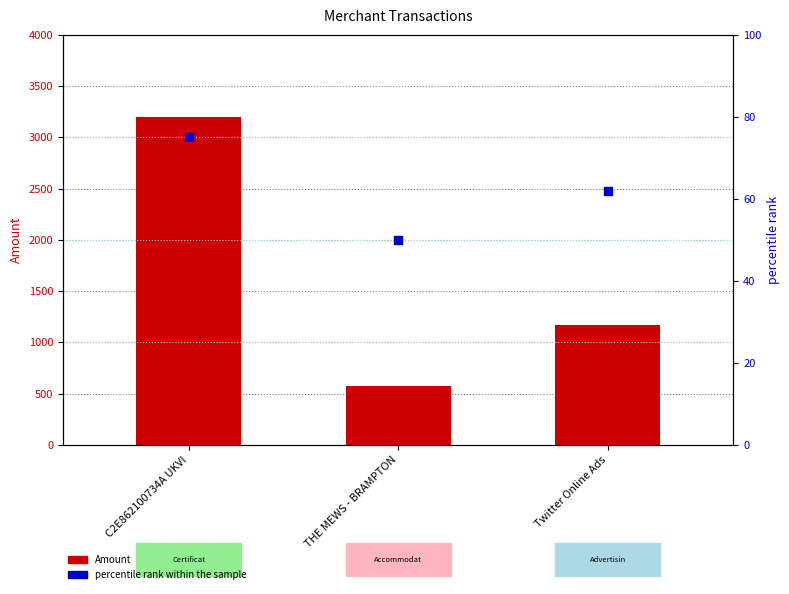

Which series has the widest spread of Y values?

Amount